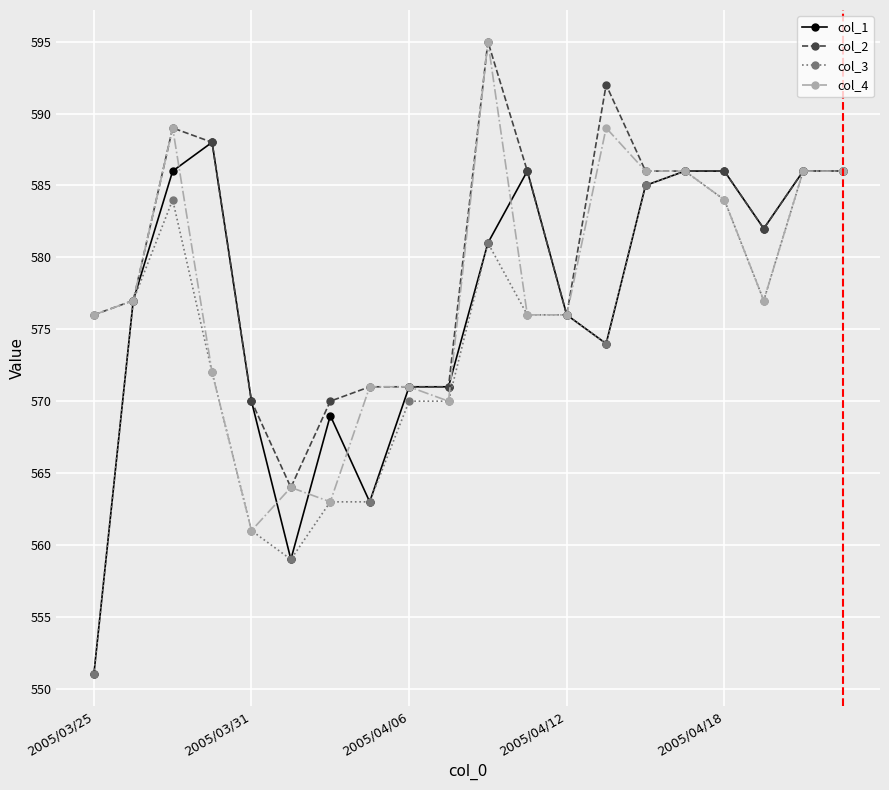

What is the value of the col_3 point at the 6th from the left?

559